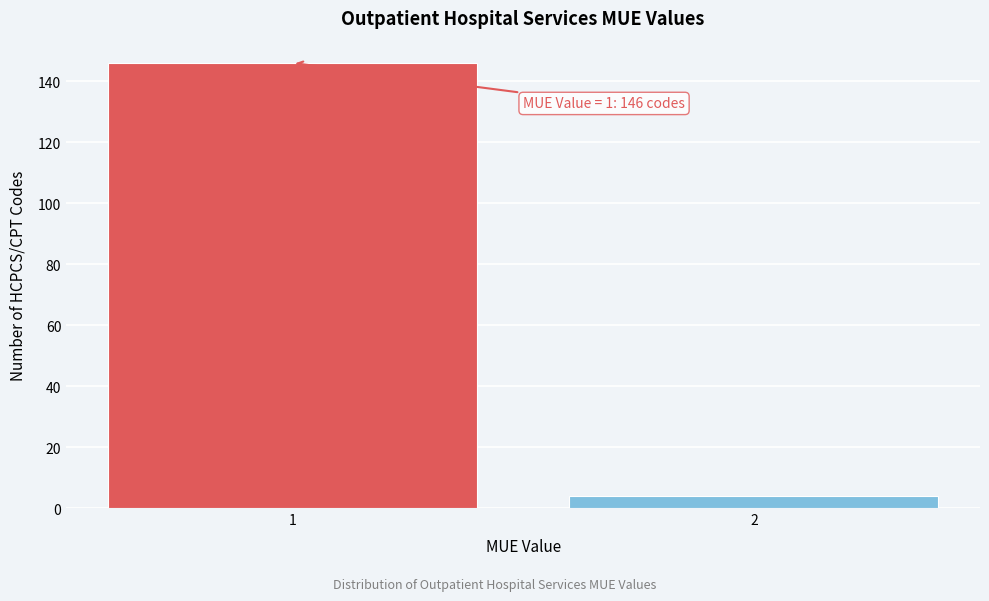

Reading right to left, what are all the values shown in this chart?

2=4	1=146